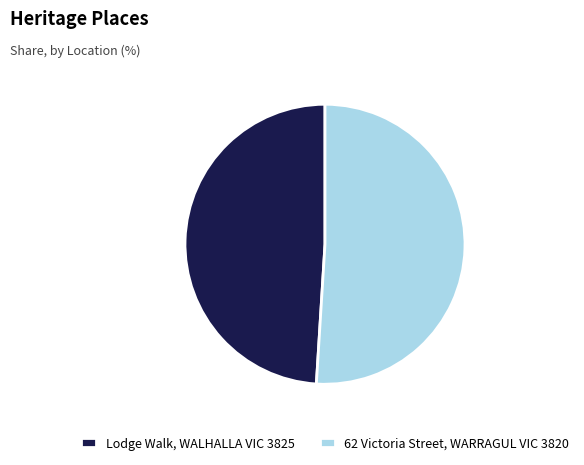

Which has a higher value, 62 Victoria Street, WARRAGUL VIC 3820 or Lodge Walk, WALHALLA VIC 3825?

62 Victoria Street, WARRAGUL VIC 3820